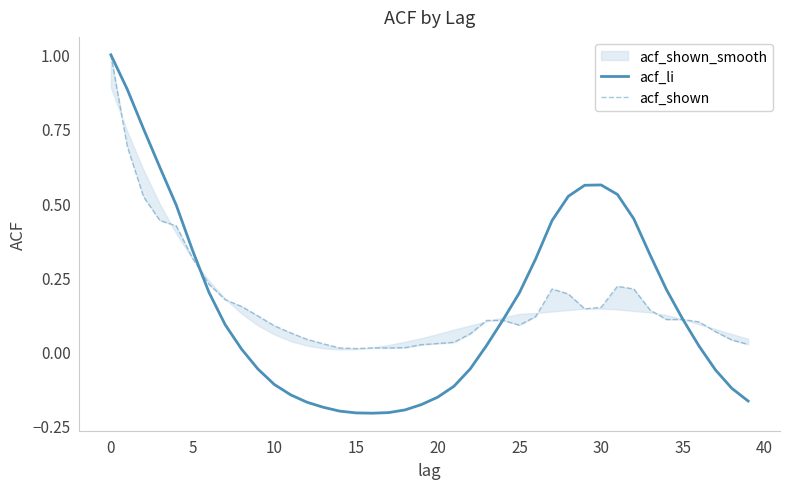

What is the highest value of the acf_li series?

1.0